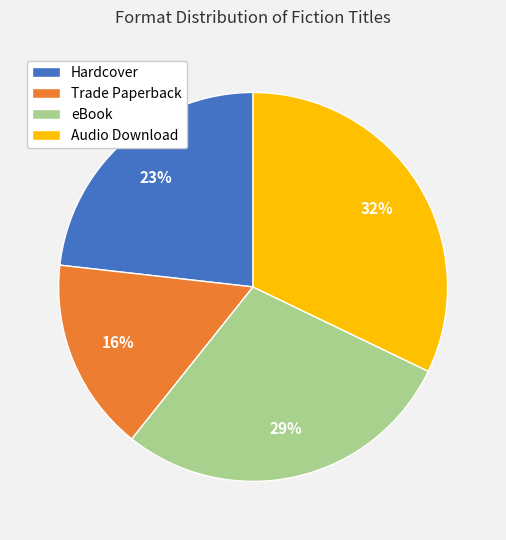

Do Trade Paperback and Hardcover together represent more than half of the pie?

No